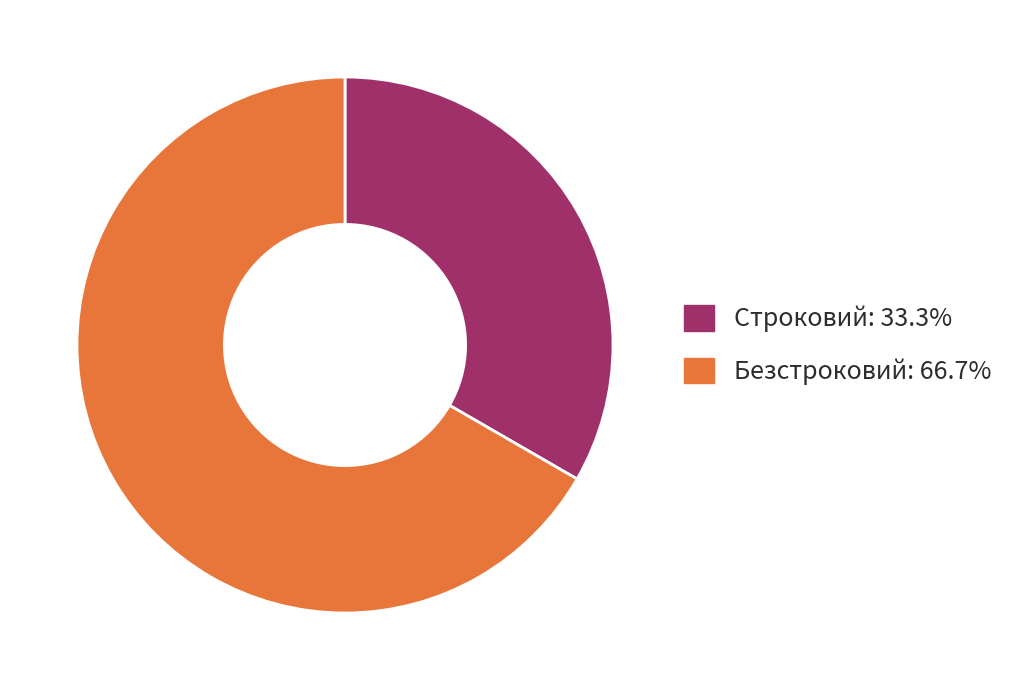

Which category has the biggest portion of the pie?

Безстроковий